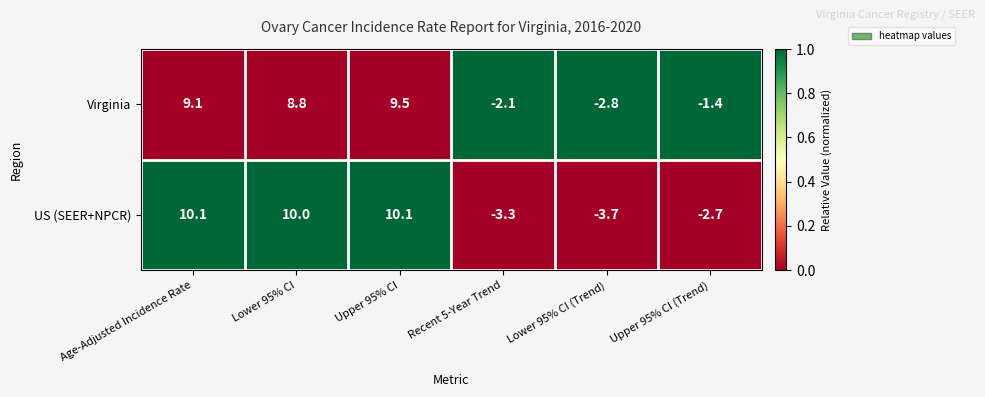

Rank the series by their average value, from highest to lowest.

Virginia, US (SEER+NPCR)